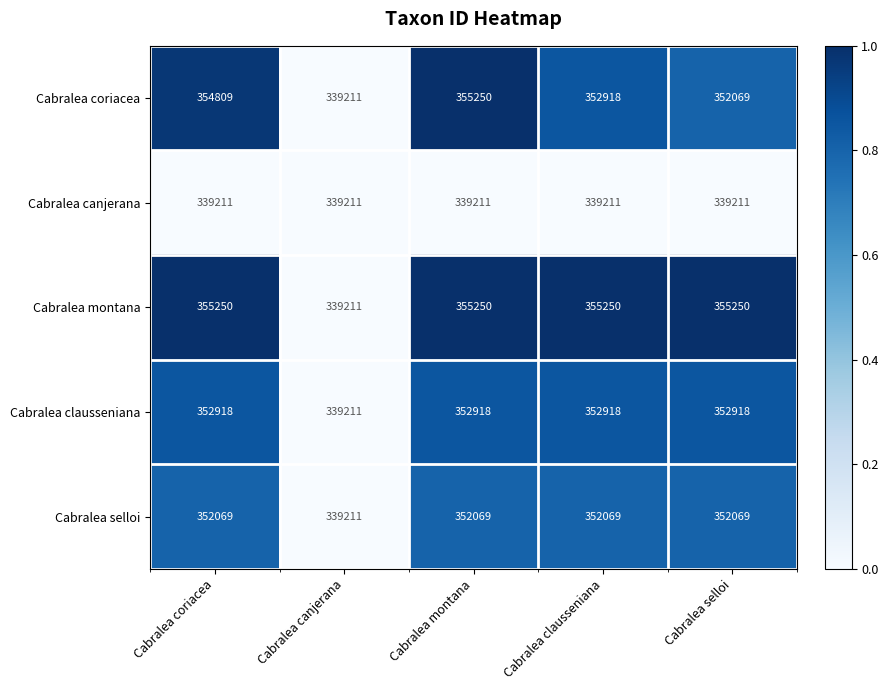

Which series has the largest total across all categories?

Cabralea montana